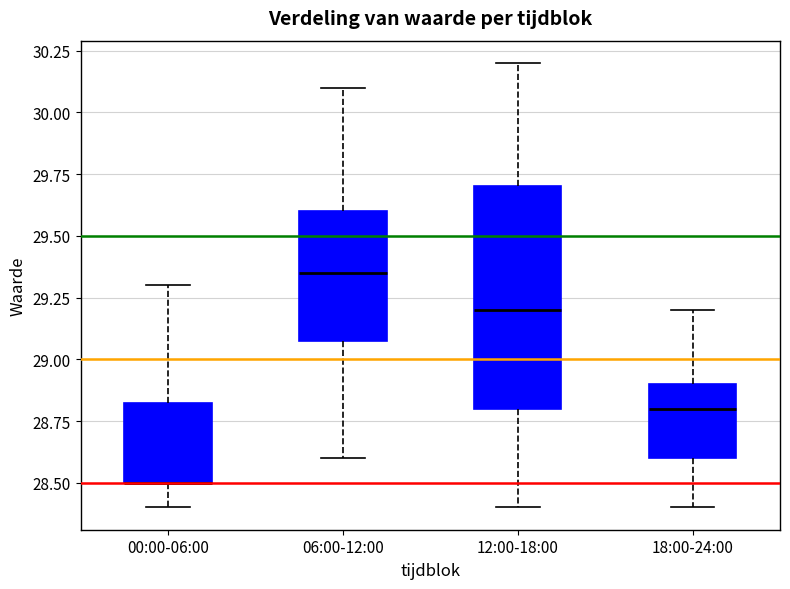

Reading left to right, transcribe this box plot: for each box, give where its median line is, the range the box spans, and where its two whiskers end, as read against the y-axis. The values are not printed on the chart, so give them approximately, as read against the axis.

00:00-06:00: median 28.50 (drawn on the box's lower edge), box 28.50 to 28.85, whiskers 28.40 to 29.30
06:00-12:00: median 29.35, box 29.10 to 29.60, whiskers 28.60 to 30.10
12:00-18:00: median 29.20, box 28.80 to 29.70, whiskers 28.40 to 30.20
18:00-24:00: median 28.80, box 28.60 to 28.90, whiskers 28.40 to 29.20